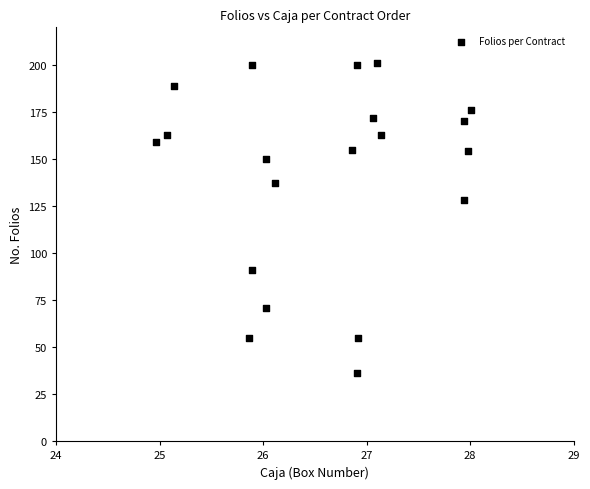

What Y value in the scatter plot is closest to 118?

128